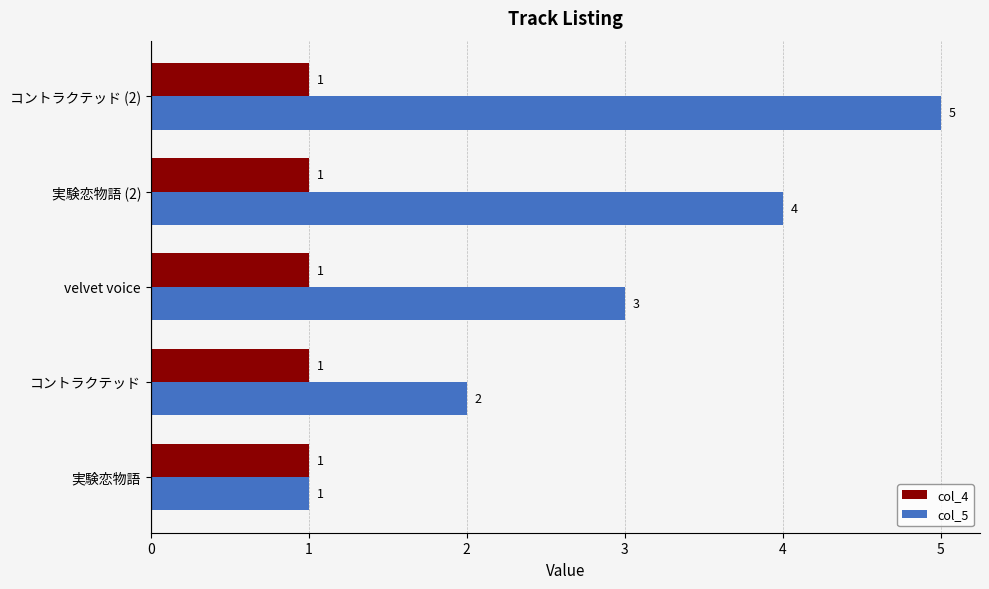

Count the col_5 values in the range 2 to 4.

3